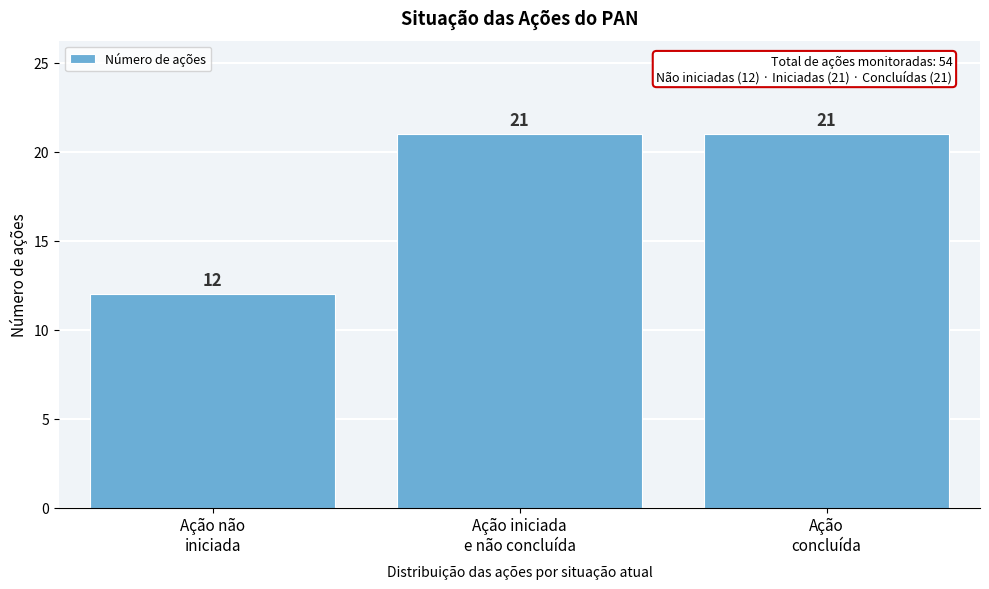

Reading left to right, extract all data points from this chart.

12	21	21